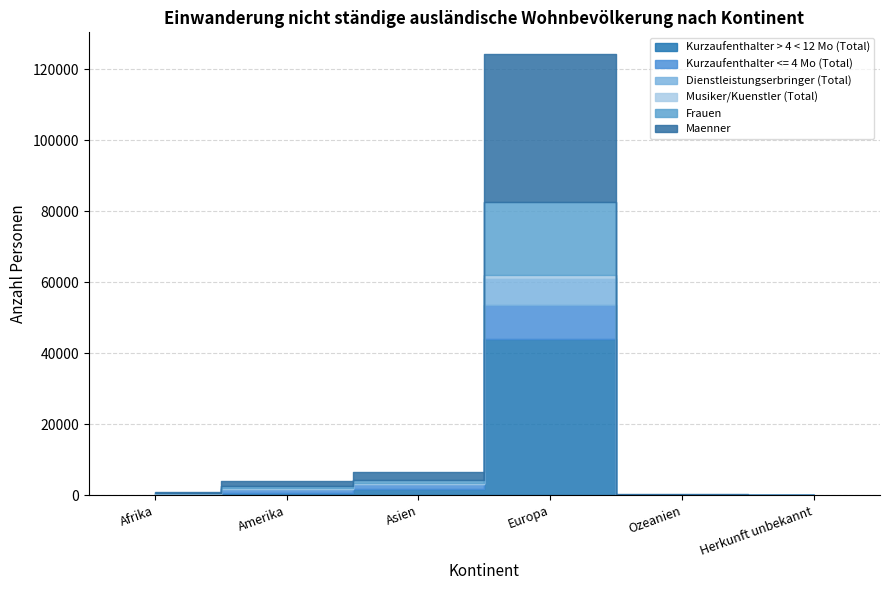

What value does the Musiker/Kuenstler (Total) series have at Europa, to the nearest 50?

900